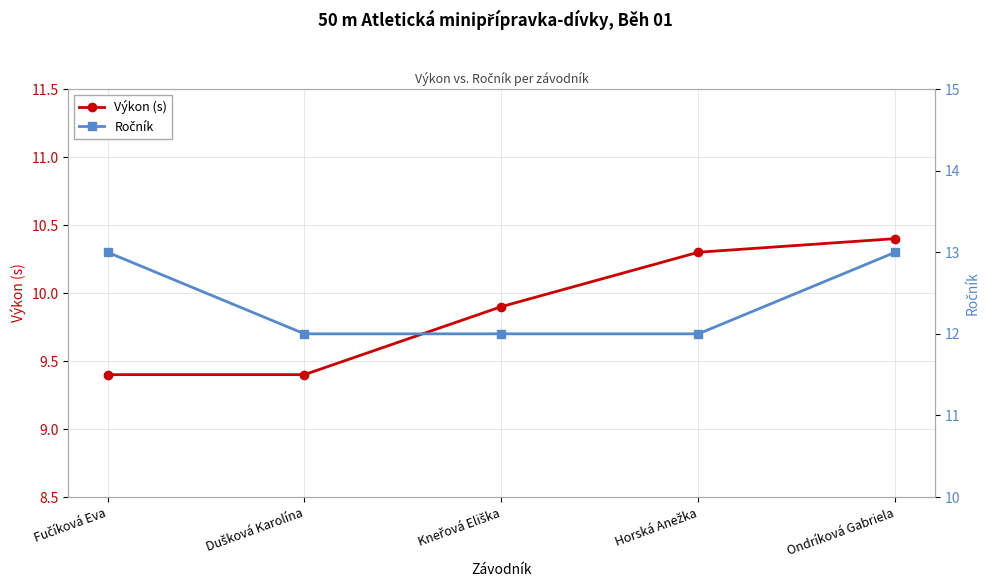

What is the difference between the Výkon (s) values at Fučíková Eva and Ondríková Gabriela?

1.0